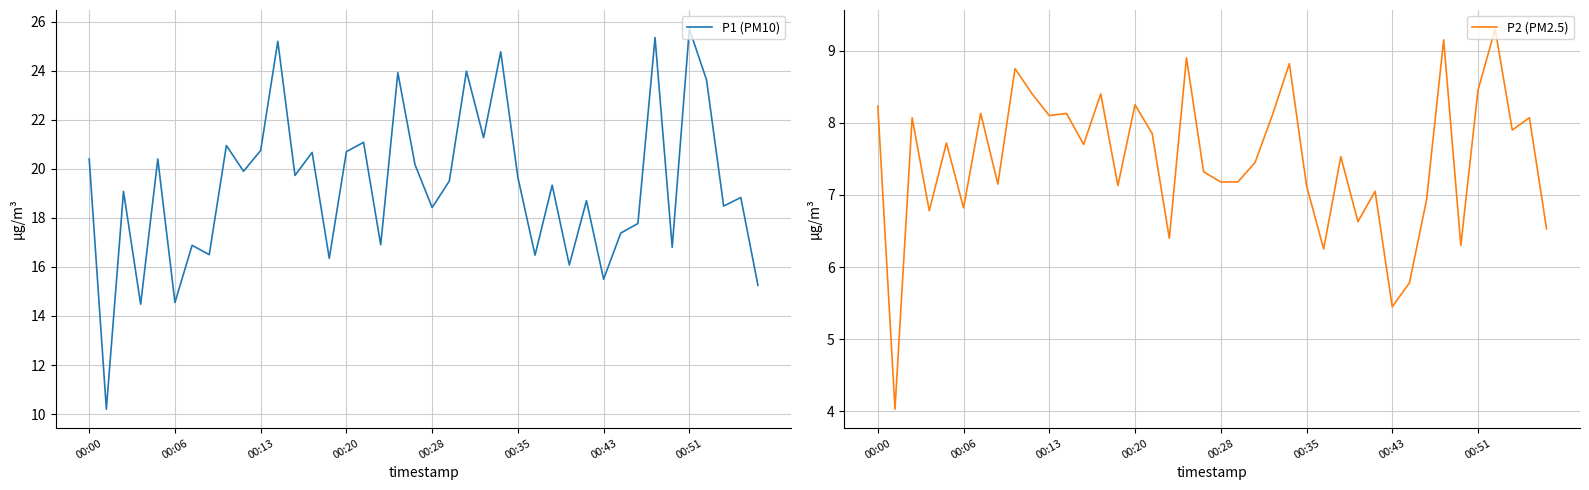

Is the value of P1 (PM10) at 17 greater than the value of P2 (PM2.5) at 16?

Yes